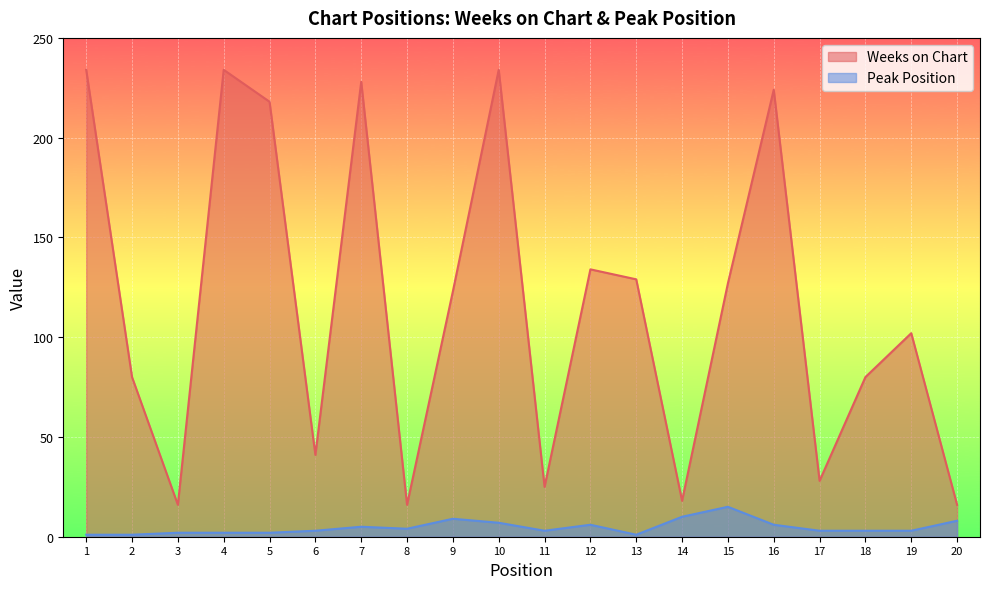

At how many categories does at least one series exceed 70?

13